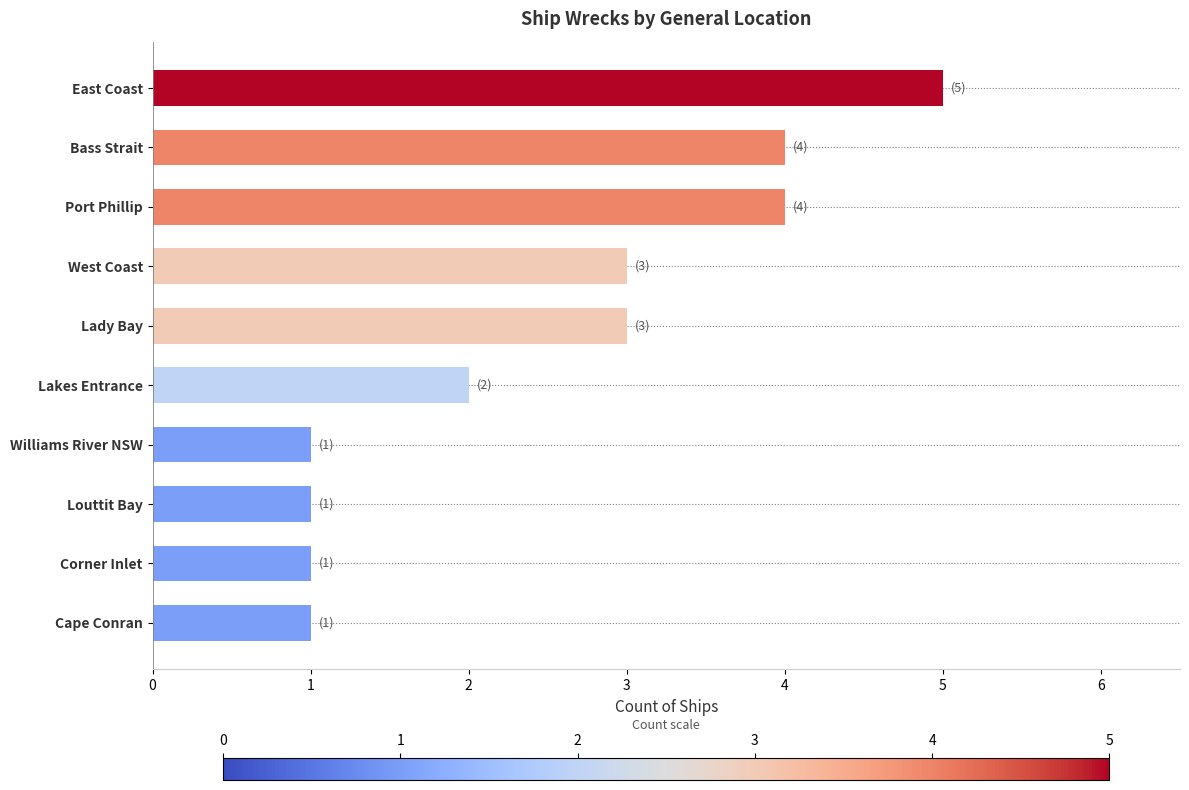

What is the greatest value displayed?

5